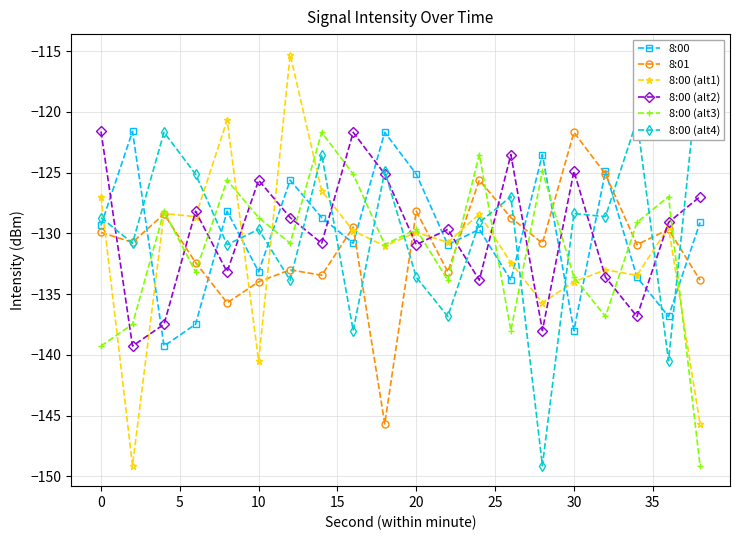

True or false: 8:00 (alt4) has more than 2 points higher than both neighbors.

True